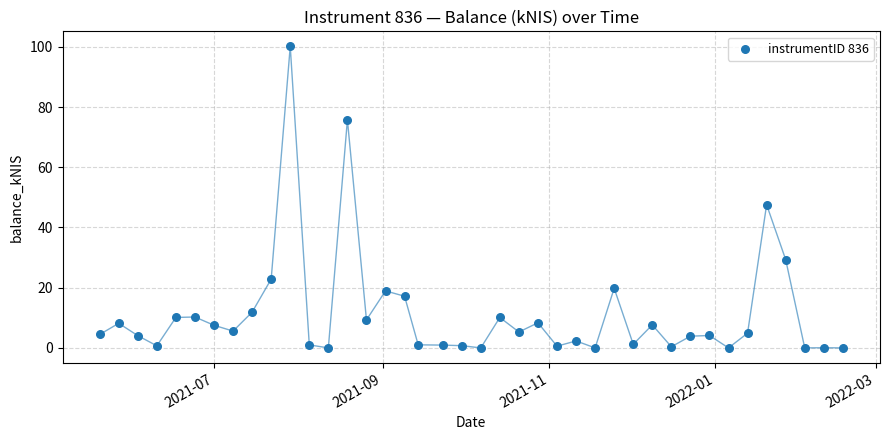

What Y value in the scatter plot is closest to 50?

47.6